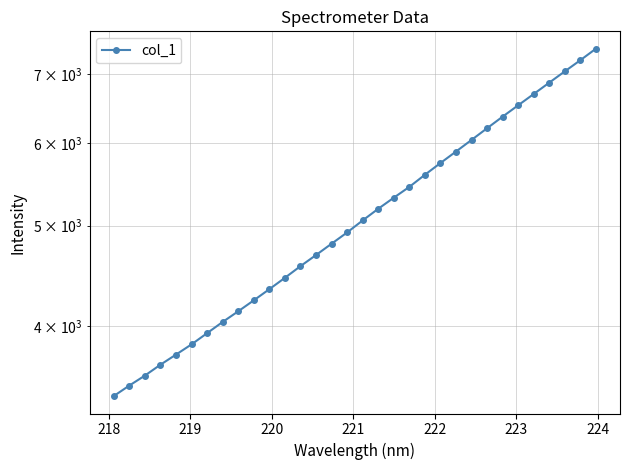

How many lines are shown in the chart?

1